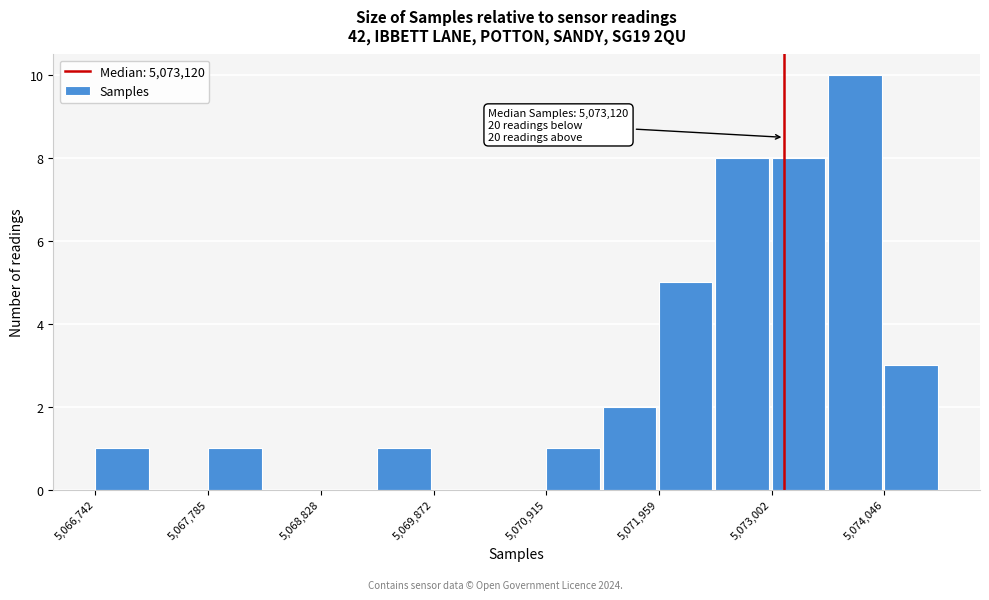

Around what value on the x-axis is the tallest bar? Give the approximate position of its centre, as read against the axis.

5073800